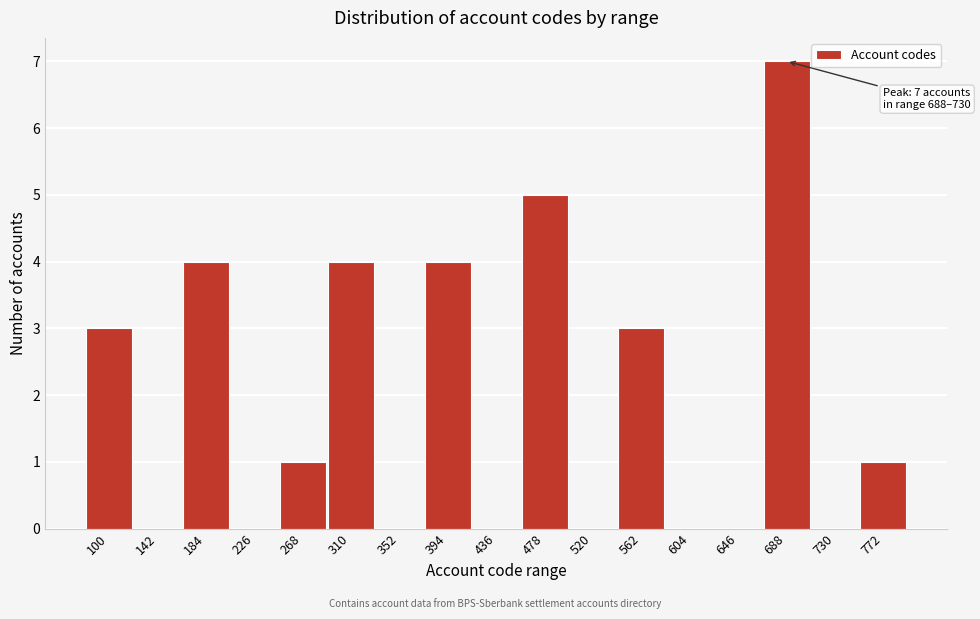

Reading right to left, what are all the values shown in this chart?

772=1	730=0	688=7	646=0	604=0	562=3	520=0	478=5	436=0	394=4	352=0	310=4	268=1	226=0	184=4	142=0	100=3